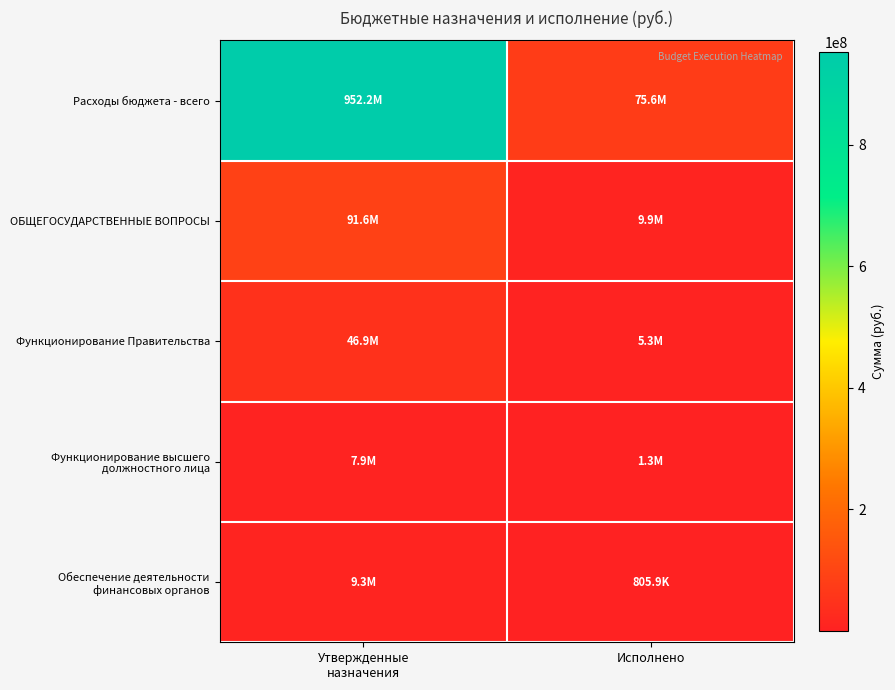

What is the minimum value shown in the chart?

805947.8